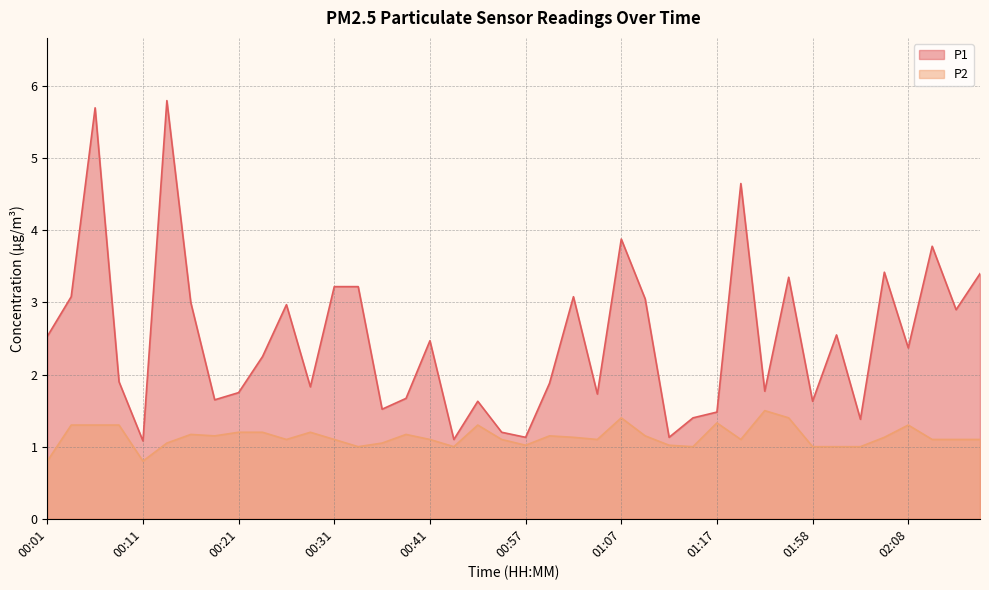

What is the difference between the P2 values at 00:59 and 02:00?

0.1